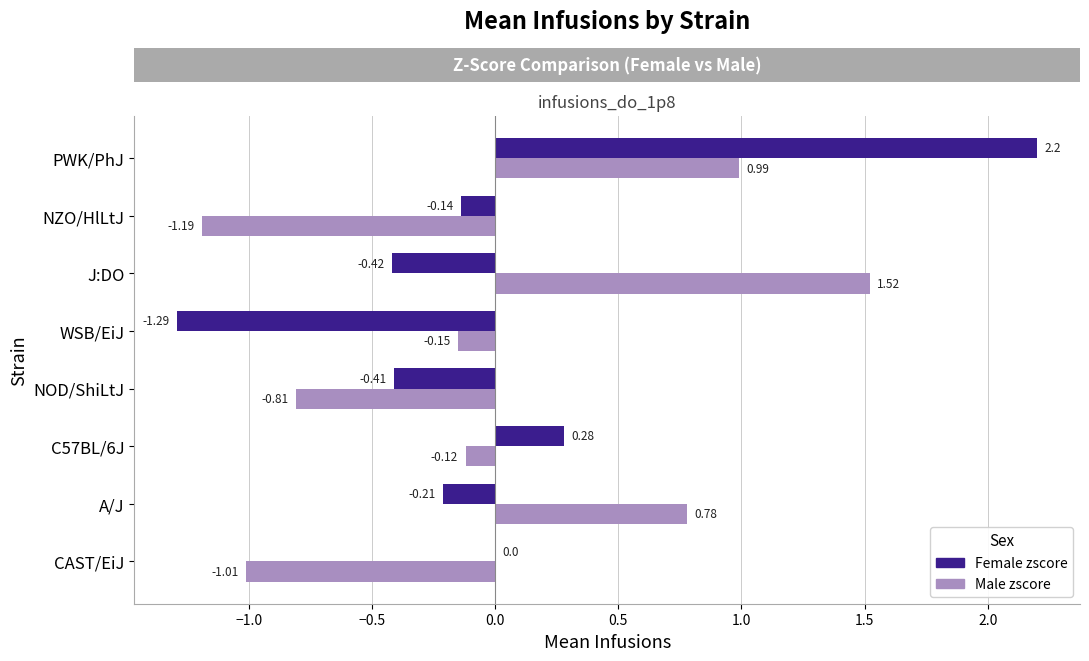

Is the value of Female zscore at NOD/ShiLtJ greater than the value of Male zscore at PWK/PhJ?

No